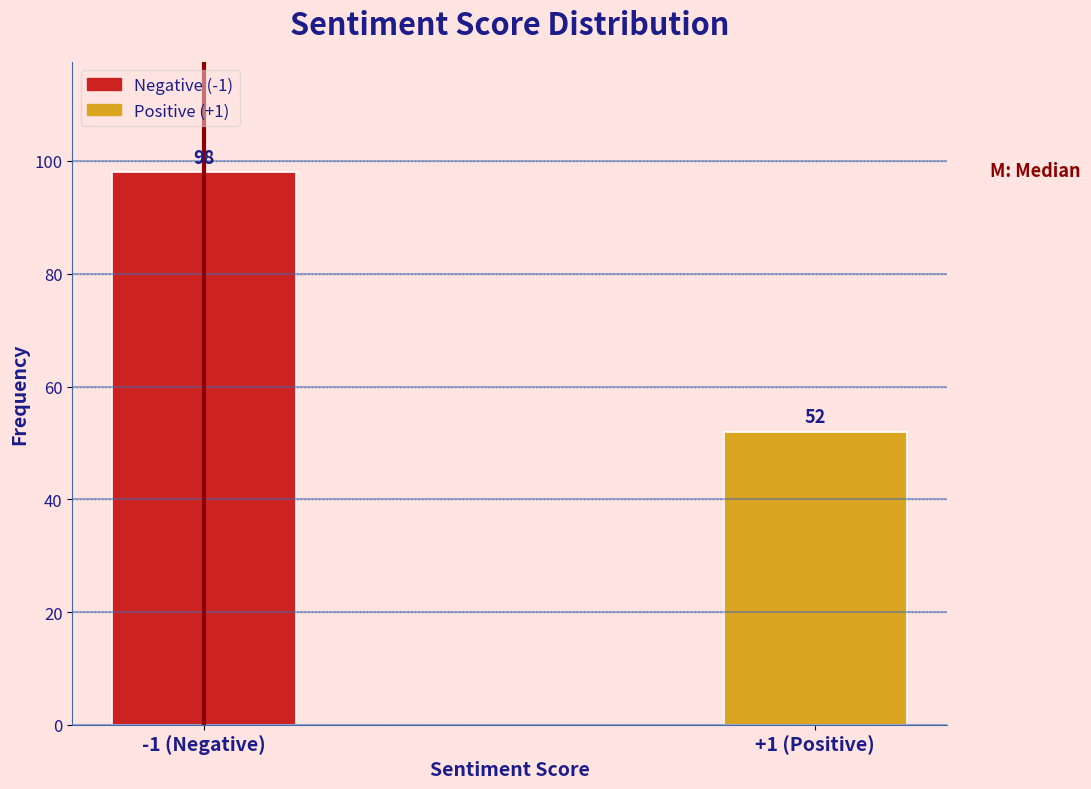

Reading right to left, transcribe all the data shown in this chart.

52	98